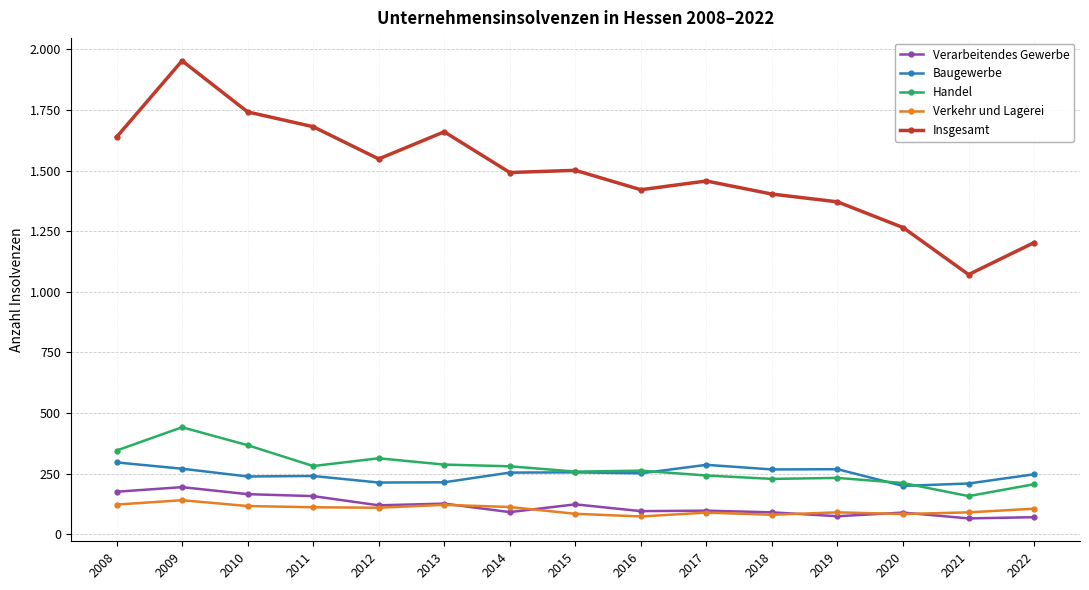

What value does the Verarbeitendes Gewerbe series have at 2019, to the nearest 10?

70